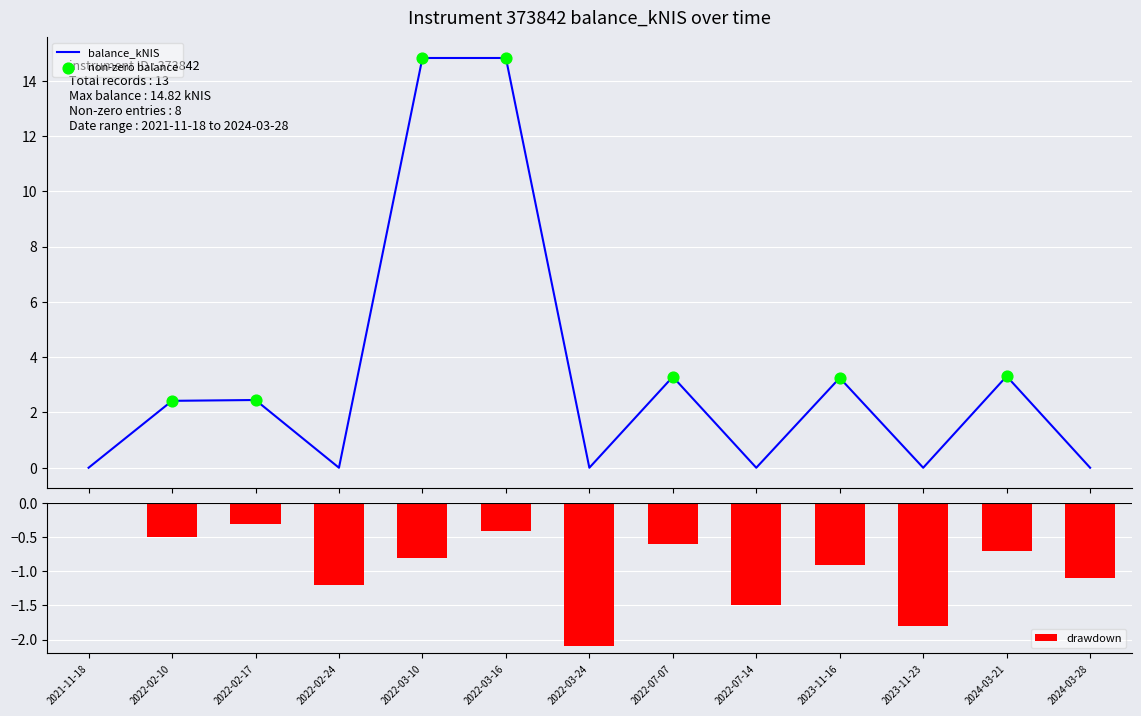

Which series contains the lowest Y value?

drawdown